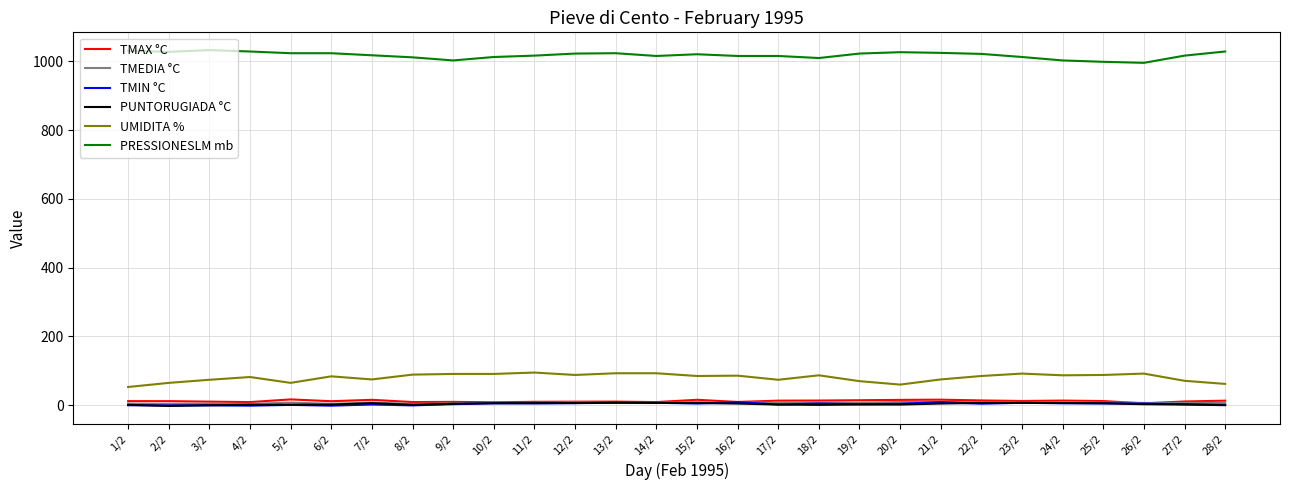

What are all the series names shown in the legend?

TMAX °C, TMEDIA °C, TMIN °C, PUNTORUGIADA °C, UMIDITA %, PRESSIONESLM mb